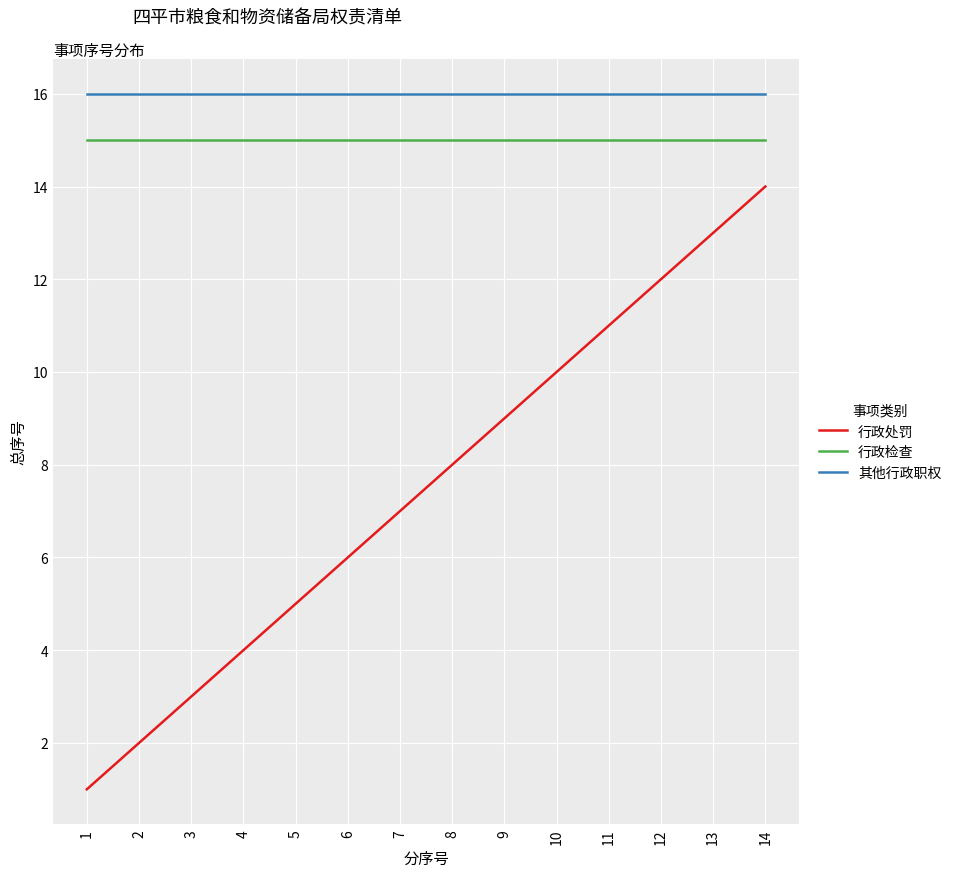

What is the sum of the 行政检查 values at 3 and 13?

30